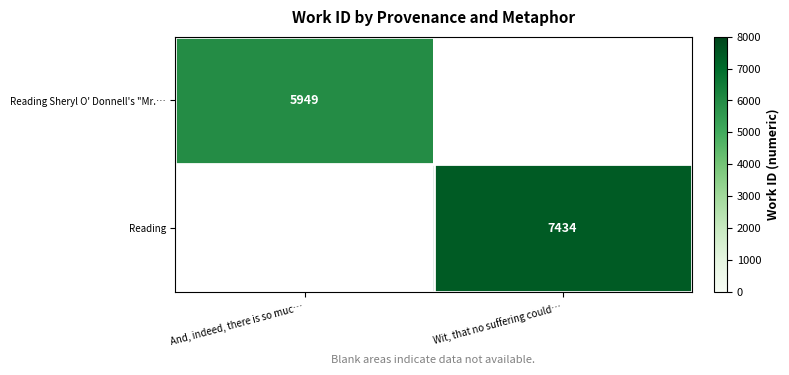

How many categories are shown in the chart?

2